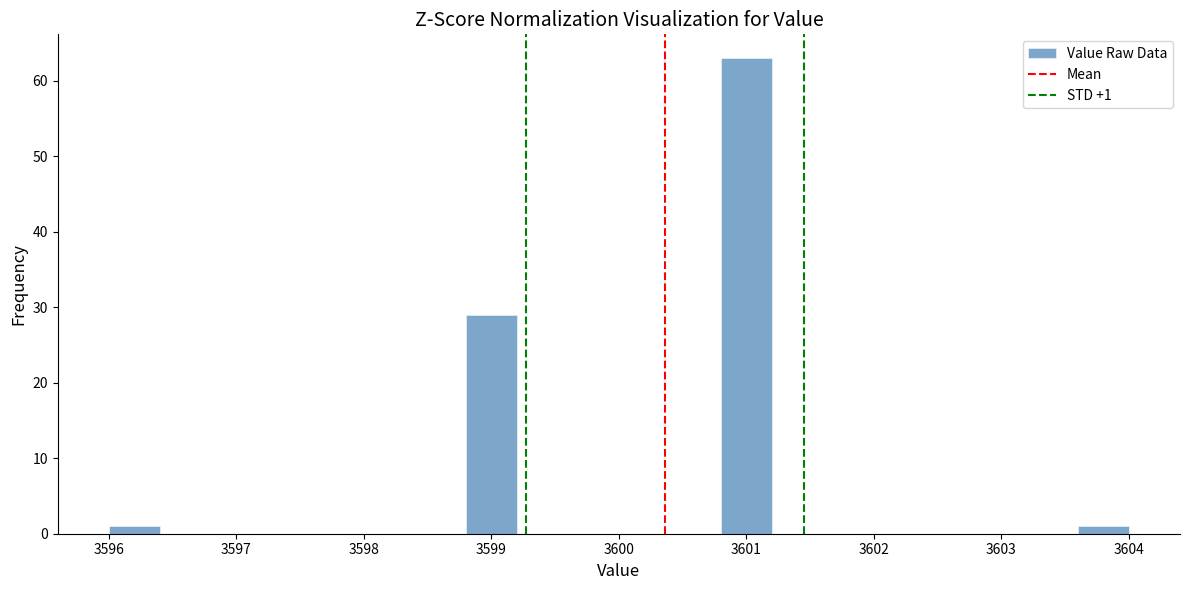

Over which range of the x-axis is the bar tallest?

3600.8 to 3601.2